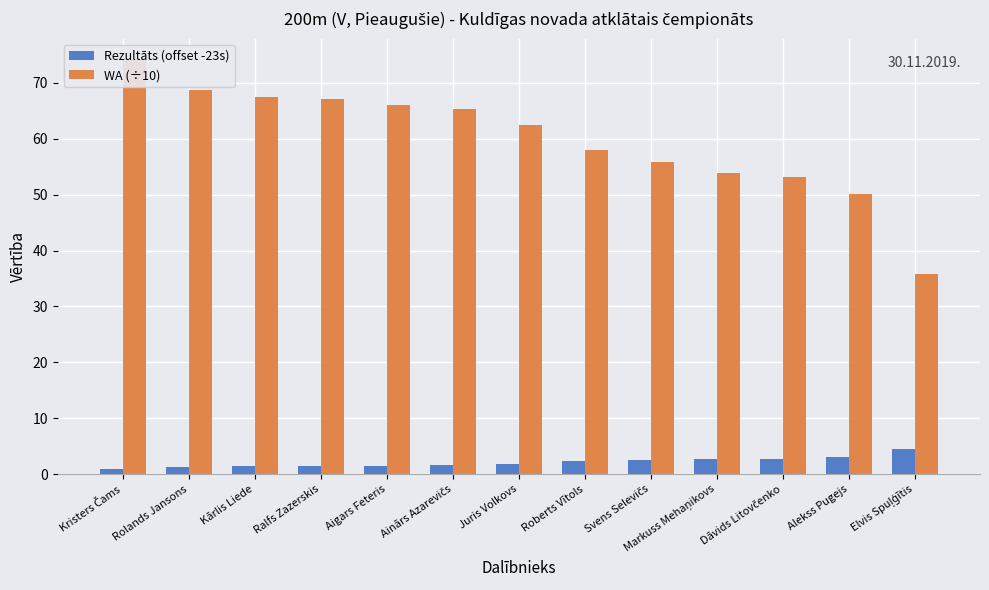

Which series changed the most between Markuss Mehaņikovs and Elvis Spuļģītis?

WA (÷10)